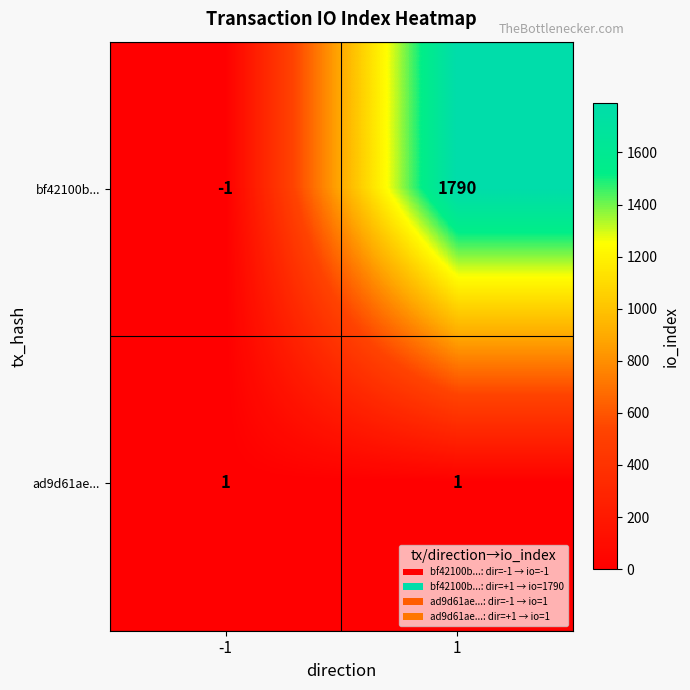

Reading left to right, what are all the values shown in this chart?

bf42100b...: -1=-1	1=1790
ad9d61ae...: -1=1	1=1